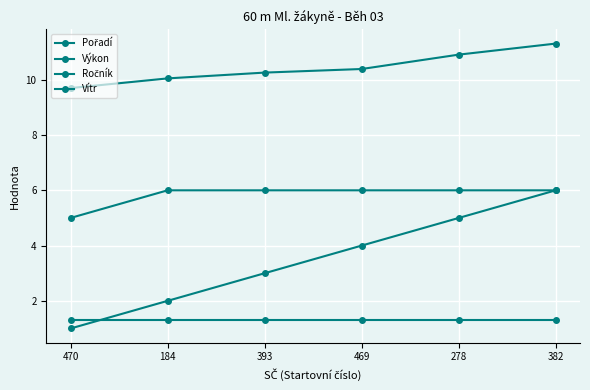

At which label does Výkon reach its minimum?

470